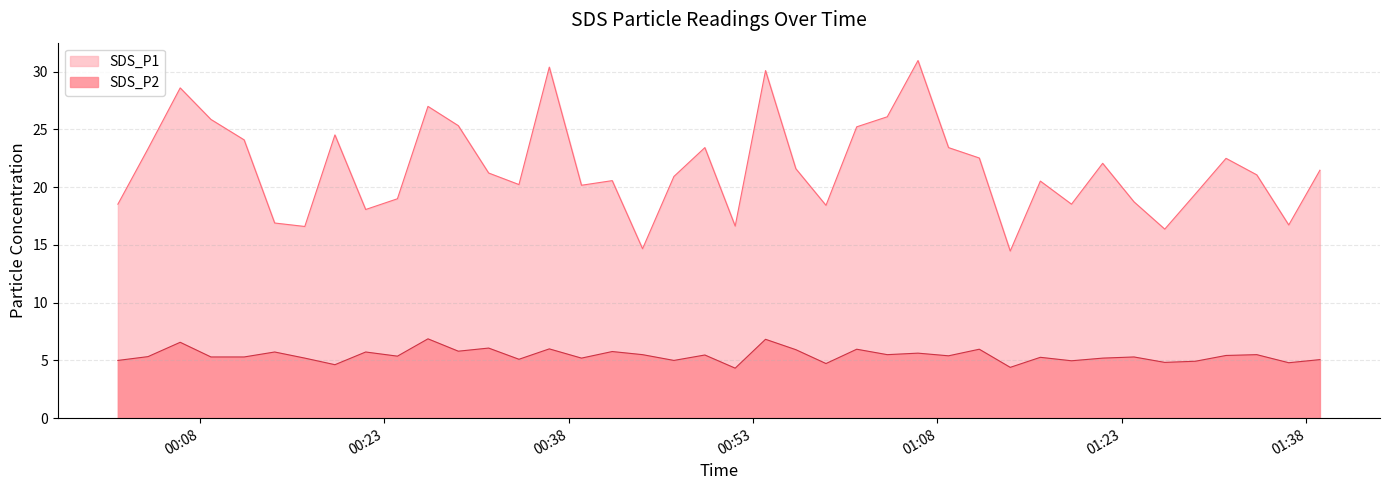

What are all the series names shown in the legend?

SDS_P1, SDS_P2